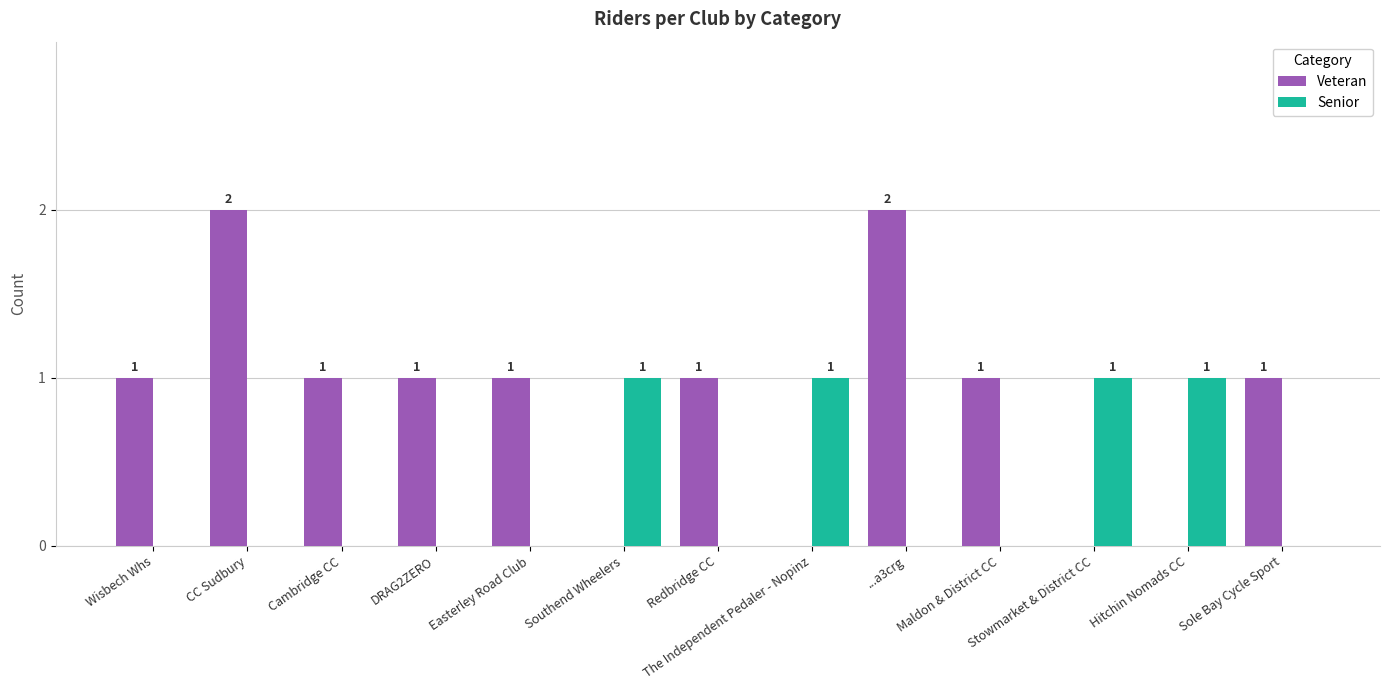

How many Senior values are between 0 and 1?

13